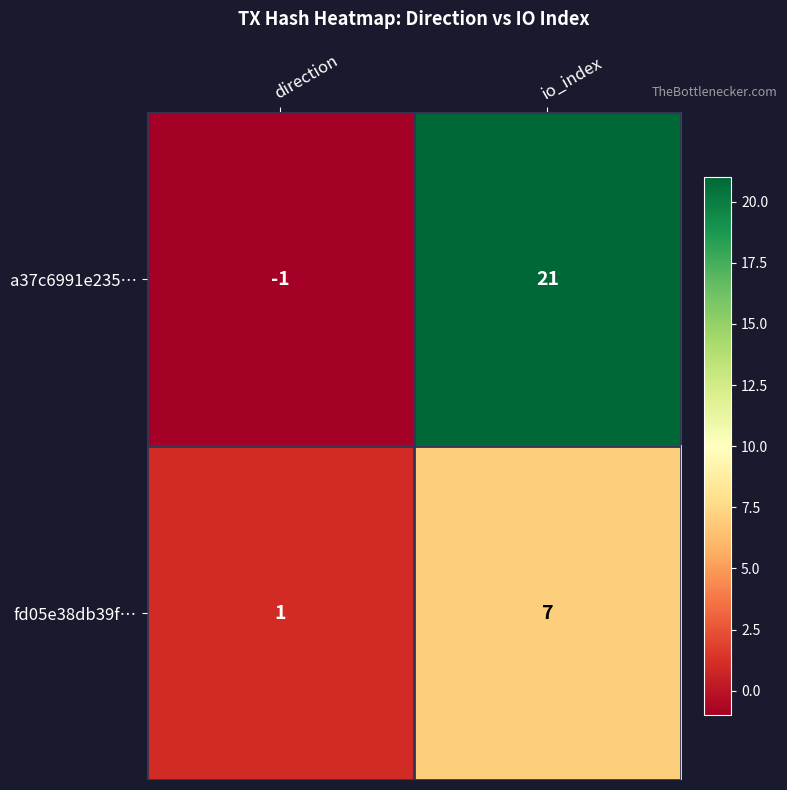

Count the number of data series in this chart.

2